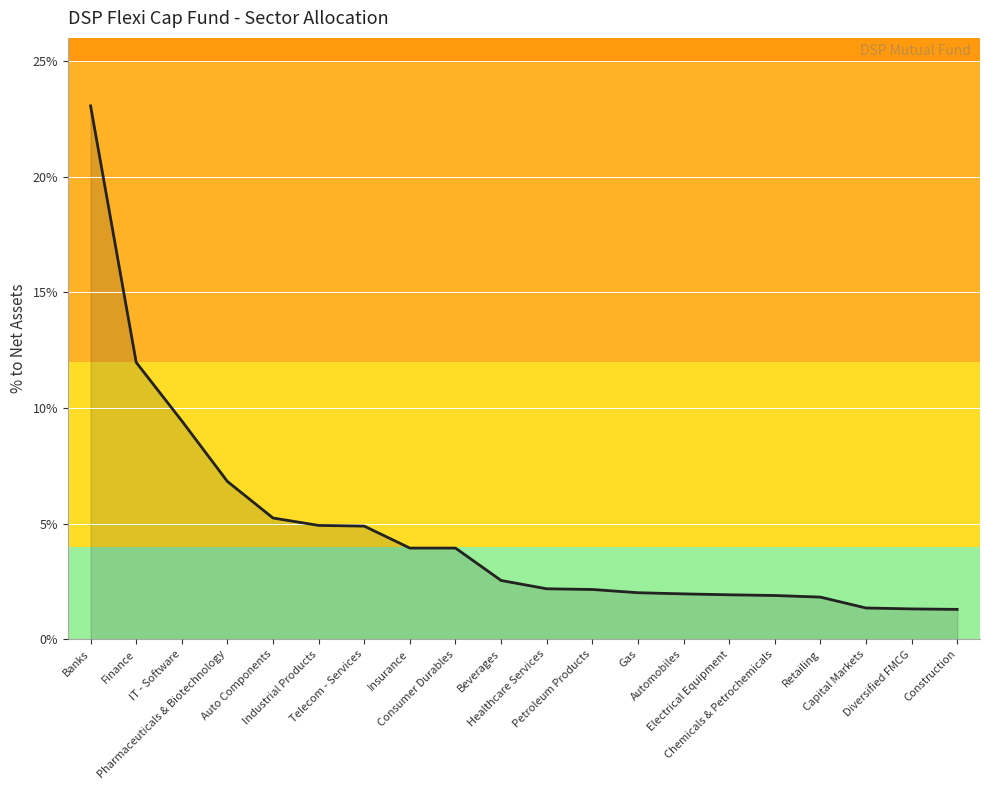

The value at Gas is 0.0. True or false?

False